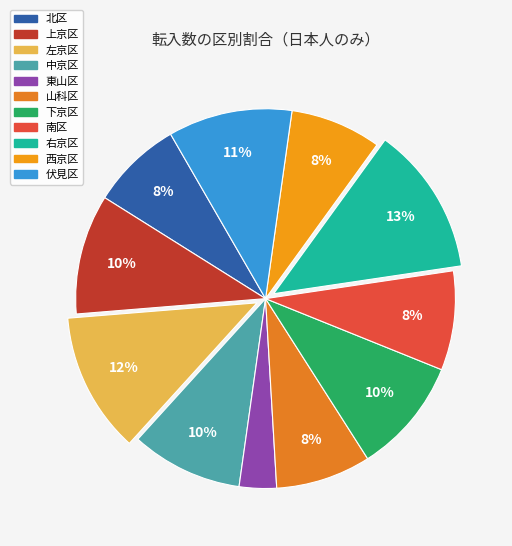

What is the largest slice in the pie chart?

右京区